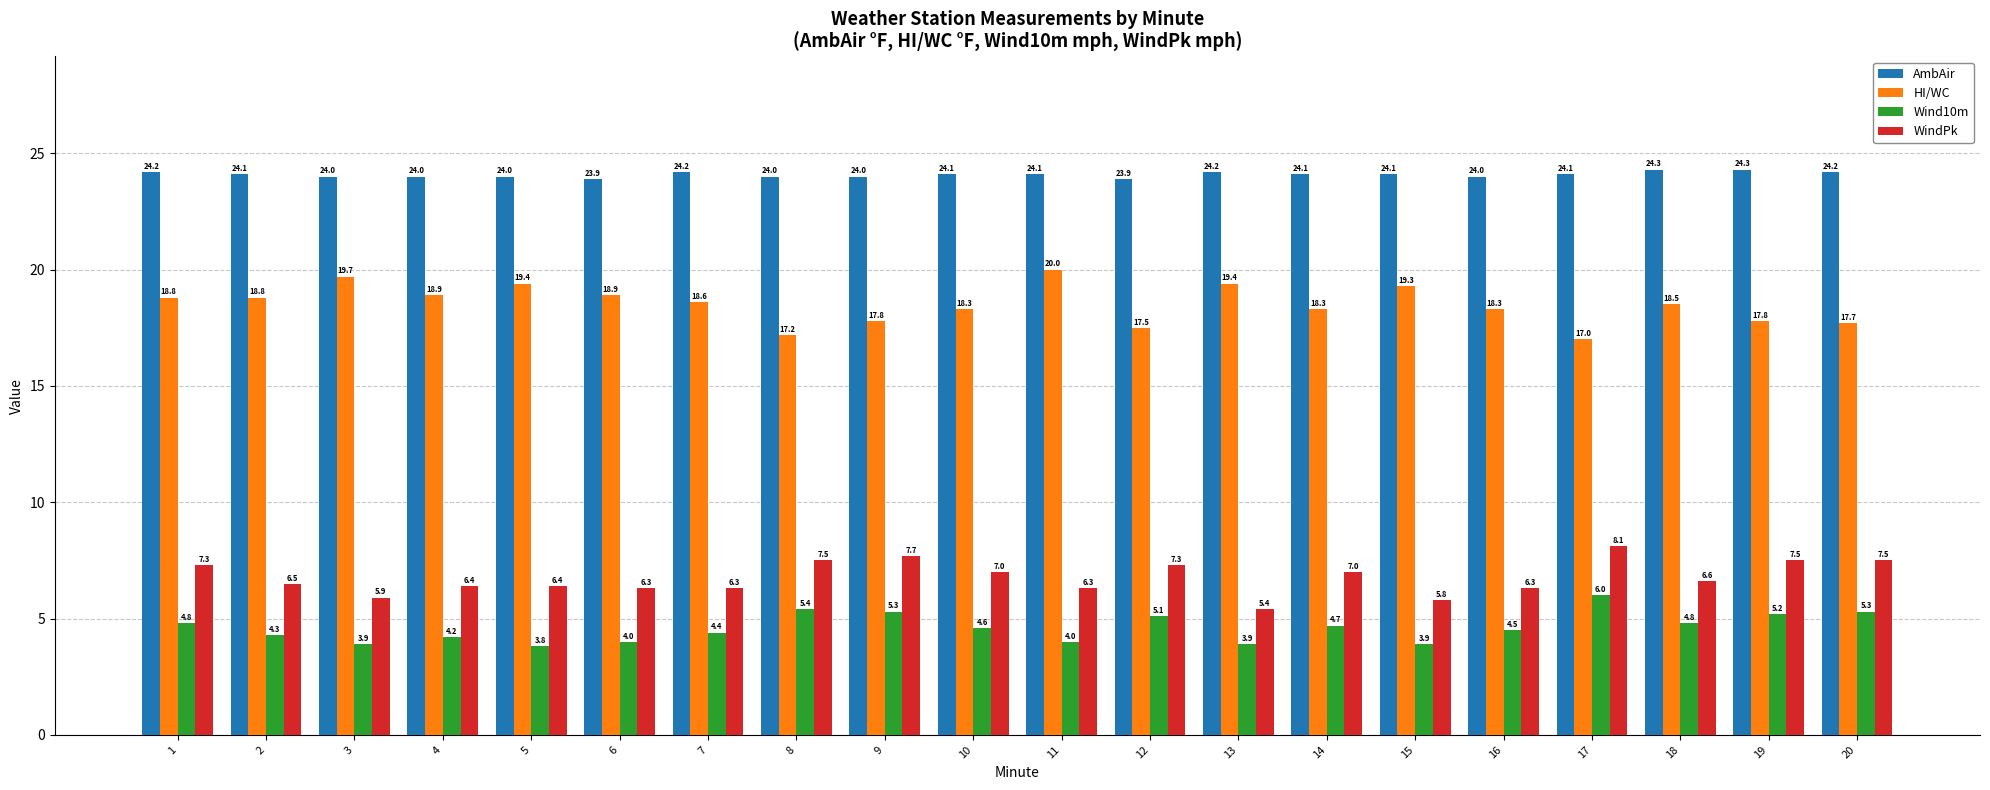

At 8, list the series in order from largest to smallest.

AmbAir, HI/WC, WindPk, Wind10m